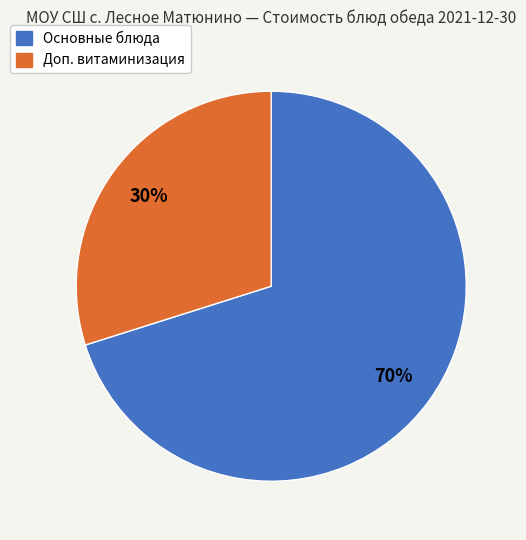

To the nearest percent, what is the difference between the largest and smallest slice percentages?

40%